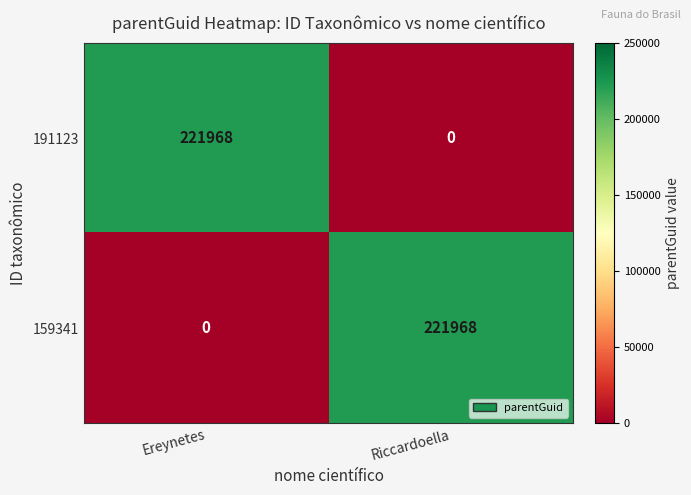

What is the average value of the 191123 series?

110984